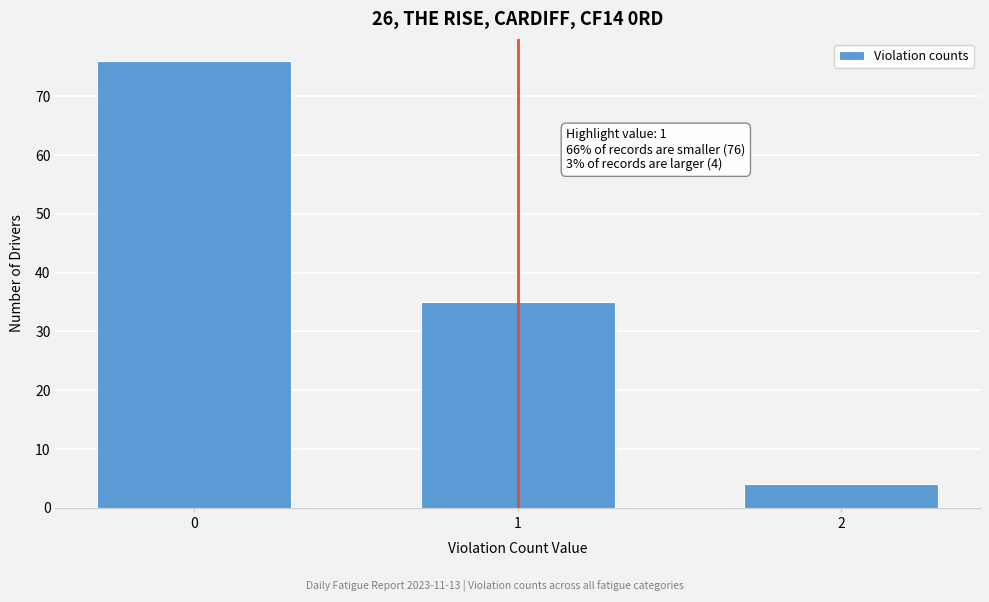

Reading left to right, what are all the values shown in this chart?

76	35	4